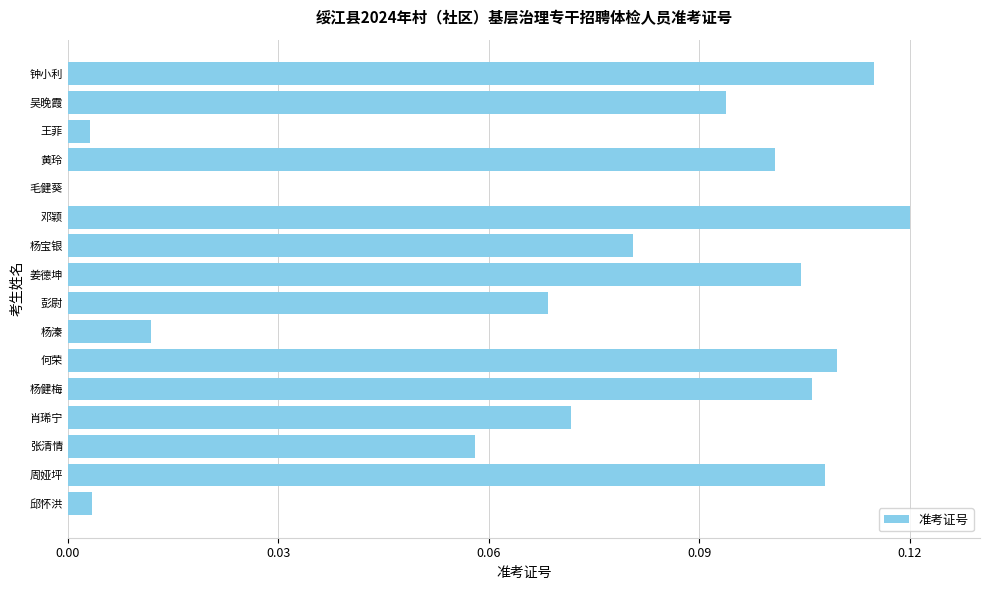

What is the change in value from 邱怀洪 to 彭尉?

+0.1